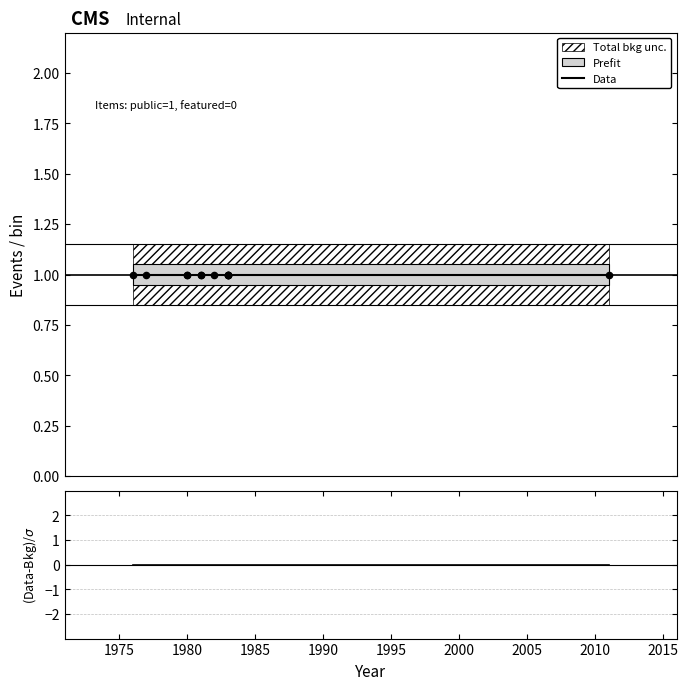

Which series contains the lowest Y value?

(Data-Bkg)/σ